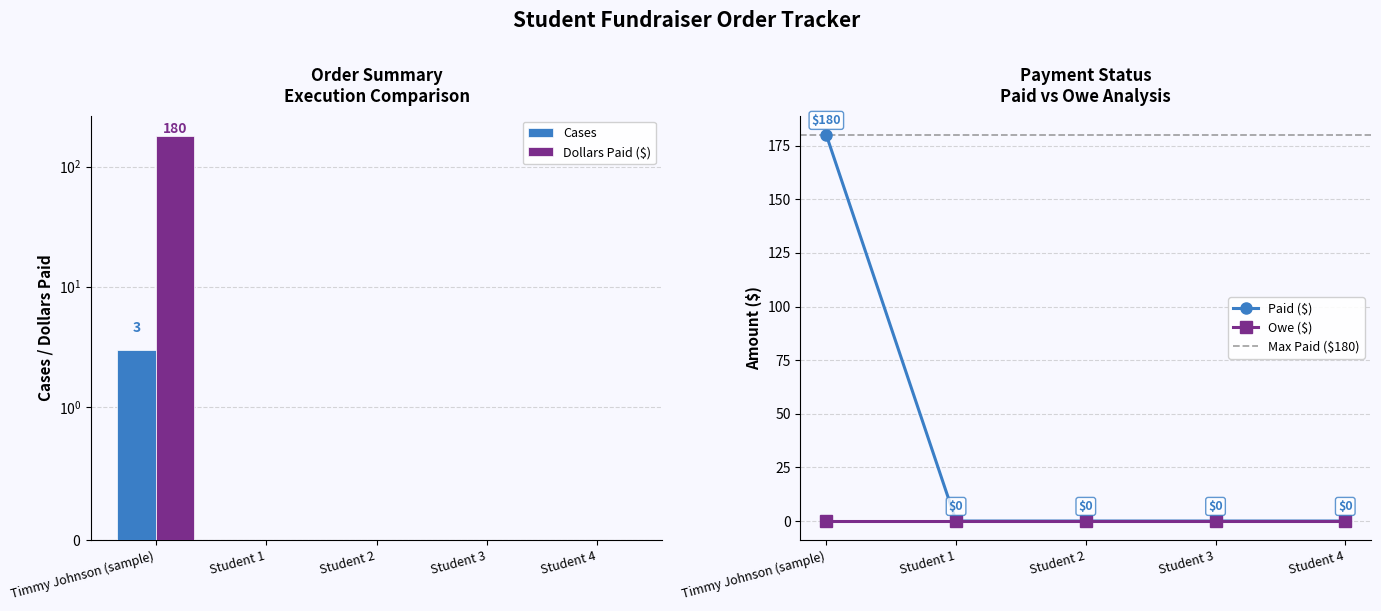

What is the average value of the Cases series?

1